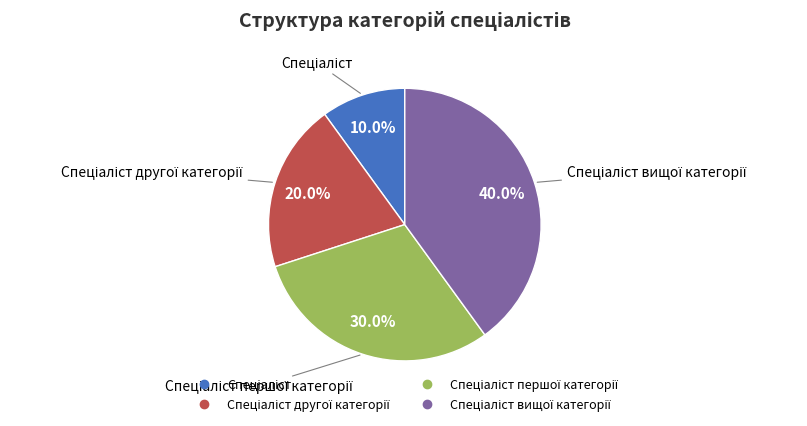

Does any single category account for the majority?

No